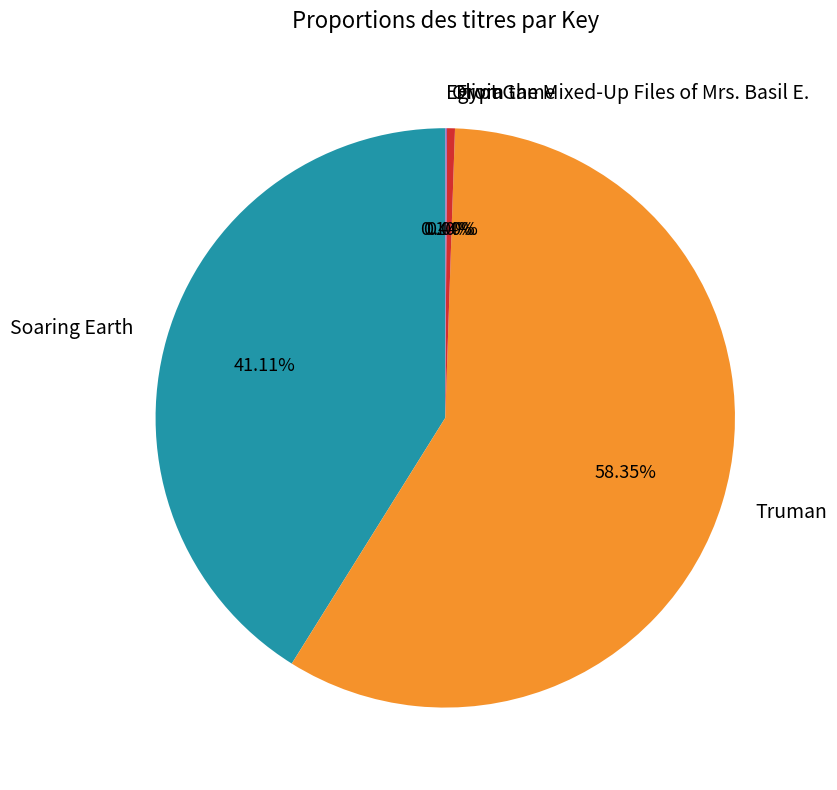

Approximately how many times larger is the value at Soaring Earth compared to Truman?

0.7